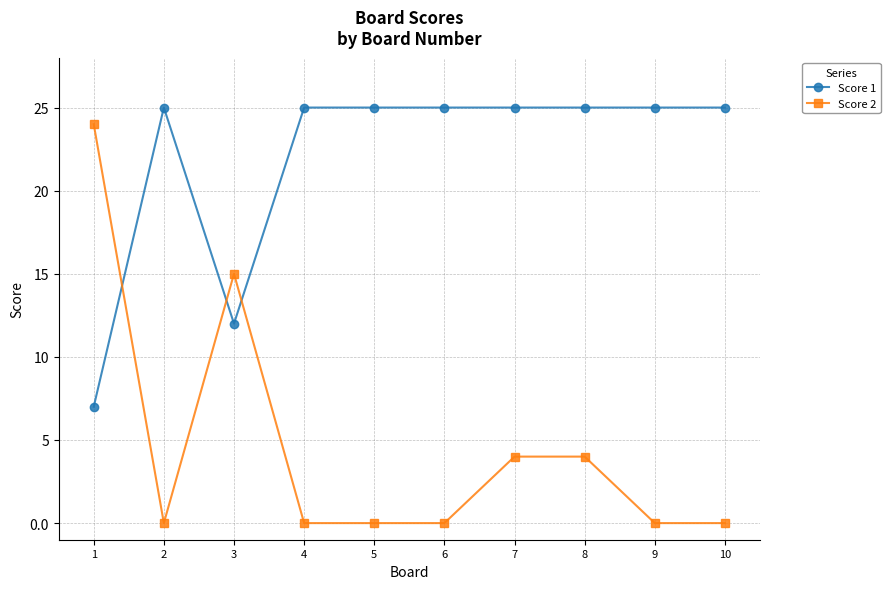

How many distinct data groups are displayed?

2